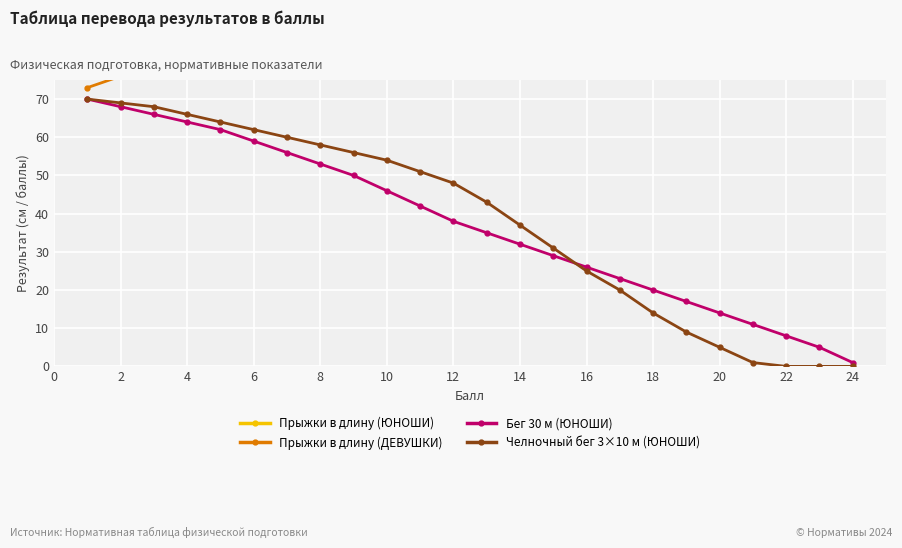

Reading left to right, what are all the values shown in this chart?

Прыжки в длину (ЮНОШИ): 85	88	91	94	97	100	103	106	108	110	112	114	116	118	120	122	124	126	128	130	132	134	136	138
Прыжки в длину (ДЕВУШКИ): 73	76	79	82	85	87	89	91	93	95	97	99	101	103	105	107	109	111	113	115	117	119	121	123
Бег 30 м (ЮНОШИ): 70	68	66	64	62	59	56	53	50	46	42	38	35	32	29	26	23	20	17	14	11	8	5	1
Челночный бег 3×10 м (ЮНОШИ): 70	69	68	66	64	62	60	58	56	54	51	48	43	37	31	25	20	14	9	5	1	0	0	0